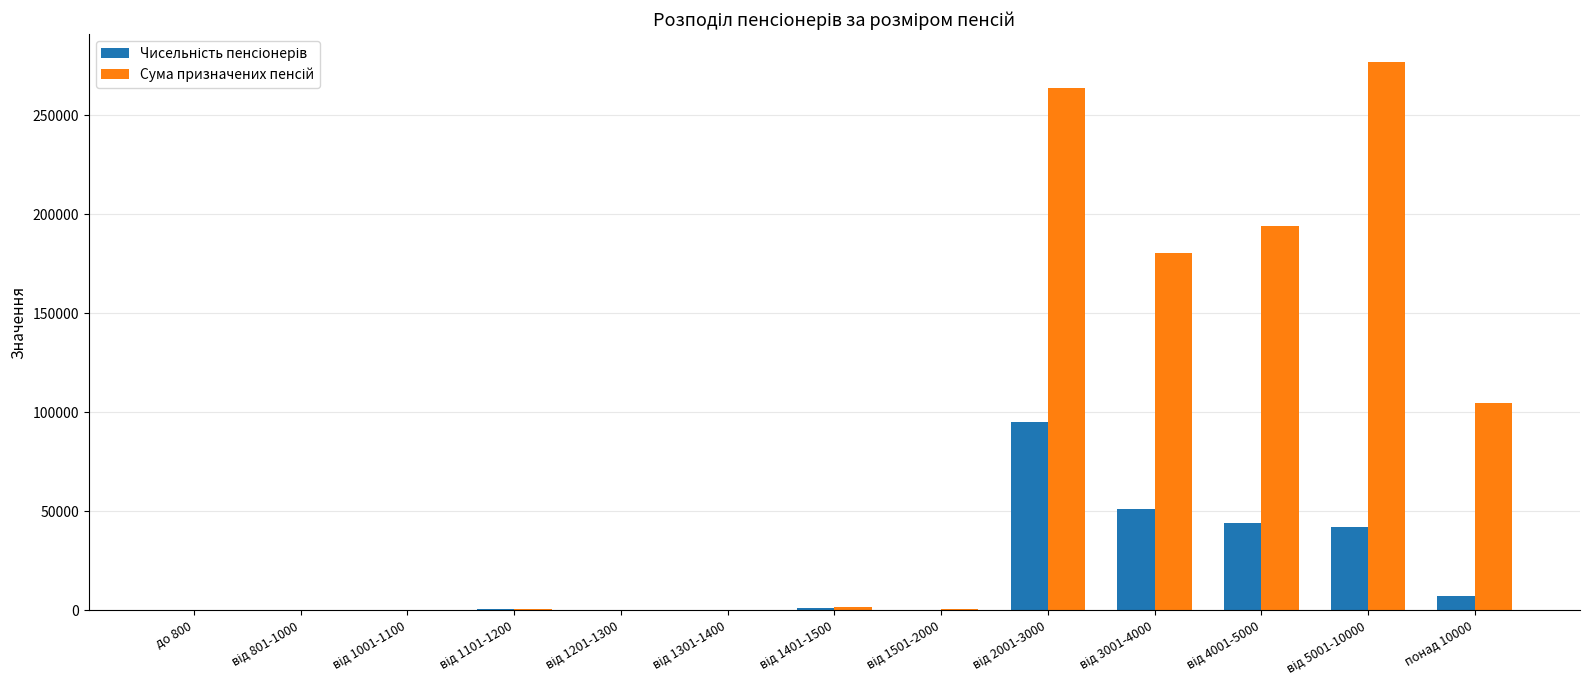

What position from the left is від 2001-3000?

9